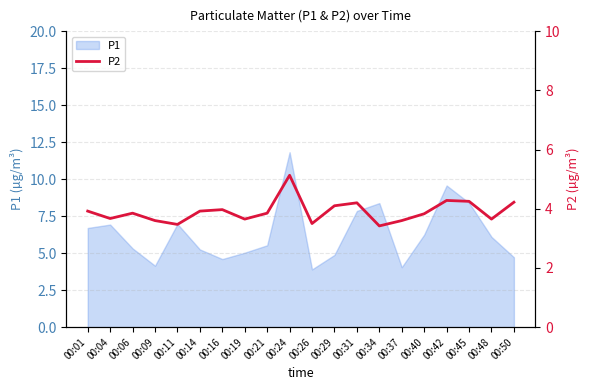

Is it true that P1 equals 12.5 at 00:42?

False